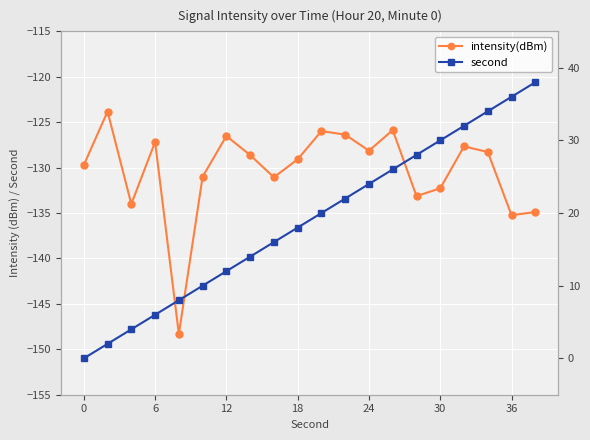

How many lines are shown in the chart?

2